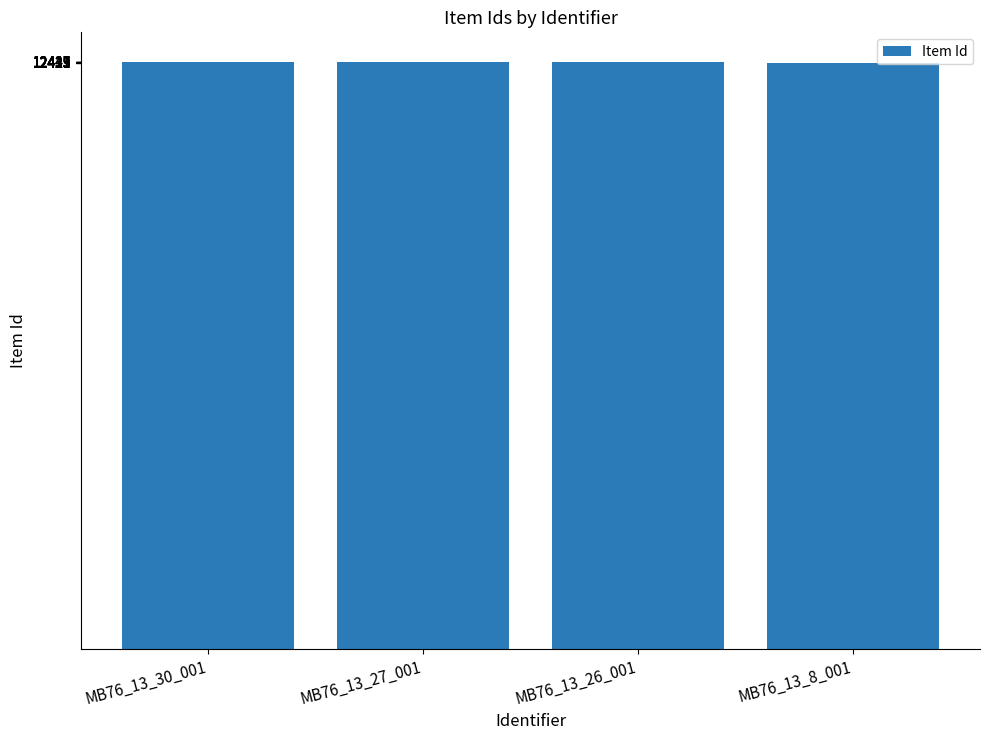

Is it true that the value at MB76_13_26_001 is 21480?

False